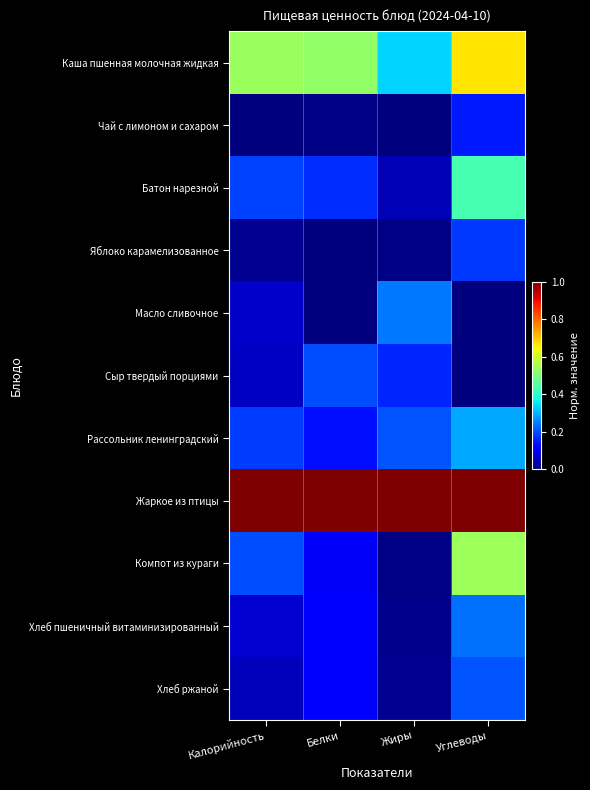

Reading left to right, what are all the values shown in this chart?

Каша пшенная молочная жидкая: Калорийность=0.5	Белки=0.5	Жиры=0.3	Углеводы=0.7
Чай с лимоном и сахаром: Калорийность=0.0	Белки=0.0	Жиры=0.0	Углеводы=0.1
Батон нарезной: Калорийность=0.2	Белки=0.2	Жиры=0.0	Углеводы=0.4
Яблоко карамелизованное: Калорийность=0.0	Белки=0.0	Жиры=0.0	Углеводы=0.2
Масло сливочное: Калорийность=0.1	Белки=0.0	Жиры=0.2	Углеводы=0.0
Сыр твердый порциями: Калорийность=0.1	Белки=0.2	Жиры=0.2	Углеводы=0.0
Рассольник ленинградский: Калорийность=0.2	Белки=0.1	Жиры=0.2	Углеводы=0.3
Жаркое из птицы: Калорийность=1.0	Белки=1.0	Жиры=1.0	Углеводы=1.0
Компот из кураги: Калорийность=0.2	Белки=0.1	Жиры=0.0	Углеводы=0.5
Хлеб пшеничный витаминизированный: Калорийность=0.1	Белки=0.1	Жиры=0.0	Углеводы=0.2
Хлеб ржаной: Калорийность=0.1	Белки=0.1	Жиры=0.0	Углеводы=0.2